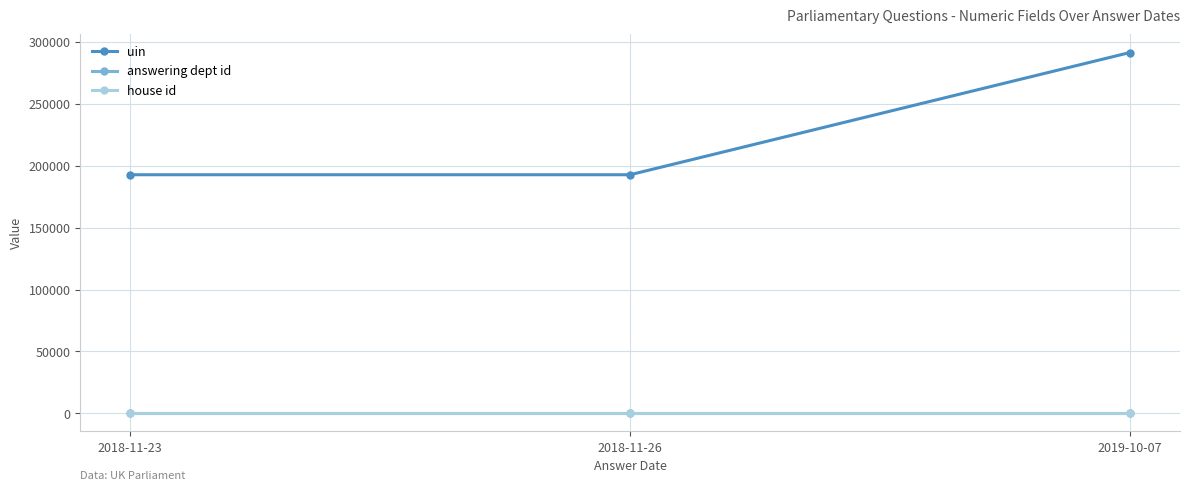

What is the maximum value for uin?

291562